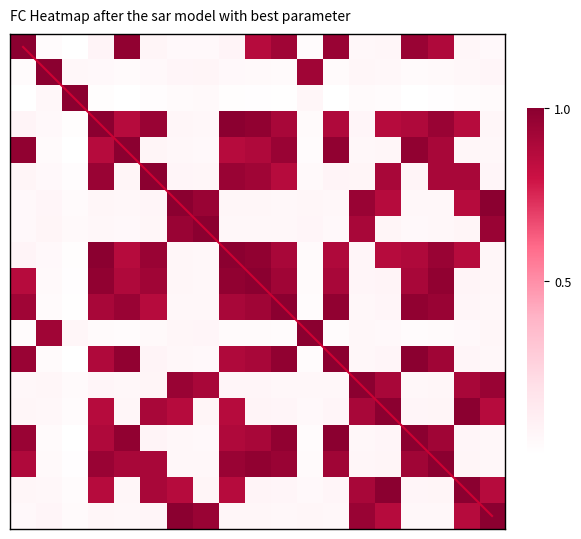

How many categories are shown in the chart?

19